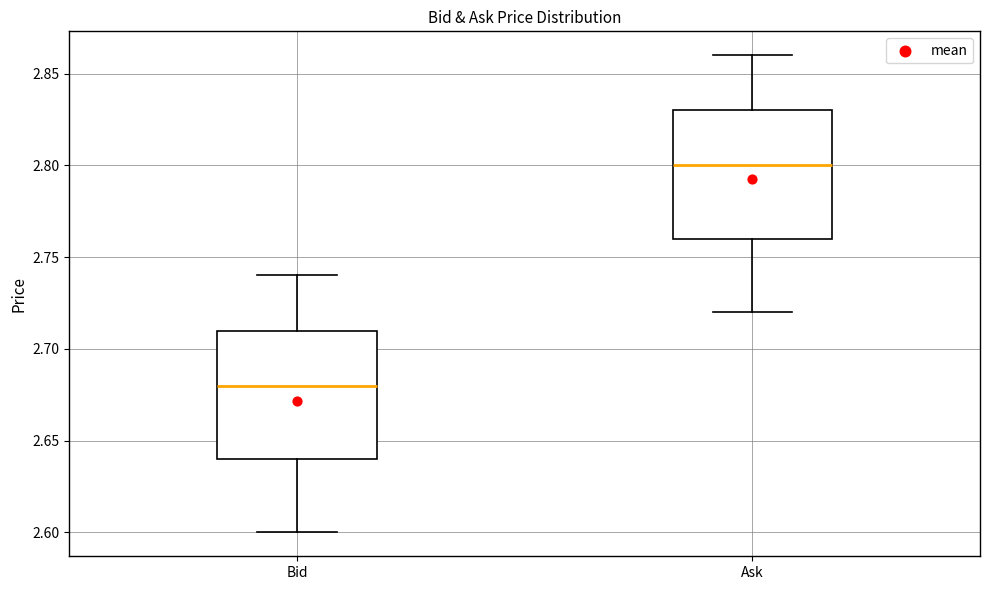

Which box's median line is the highest?

Ask